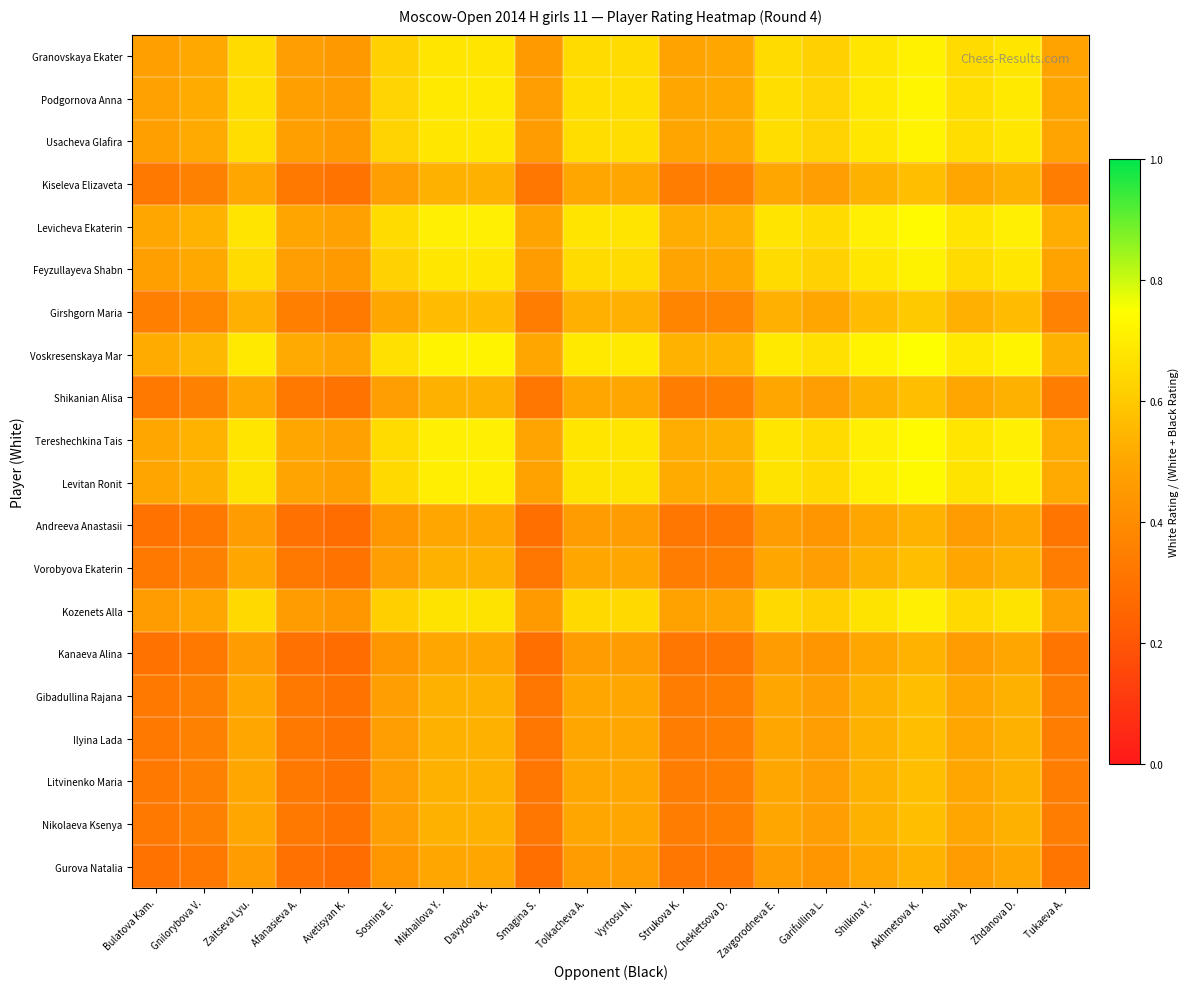

What is the maximum value shown in the chart?

0.7